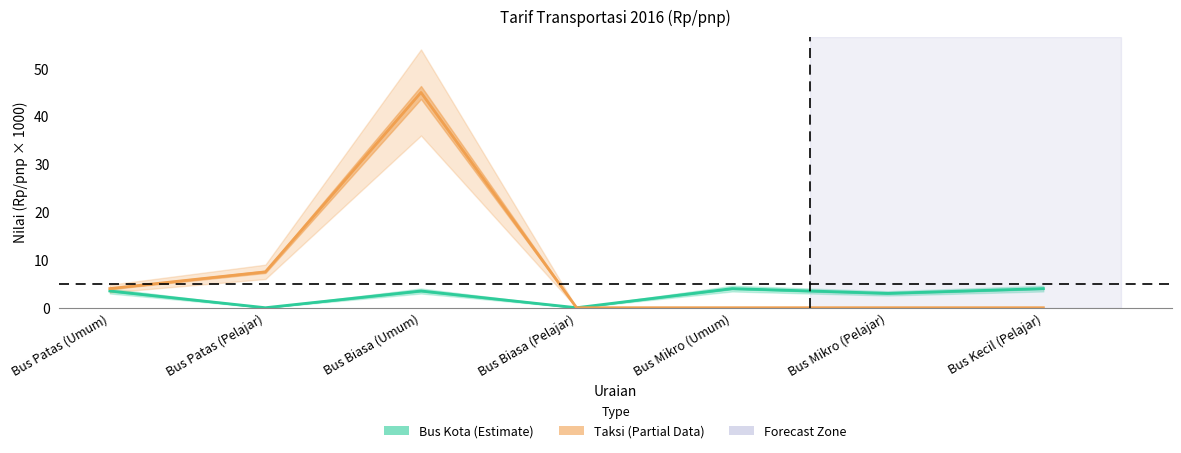

Which series has the largest range (max minus min)?

Taksi